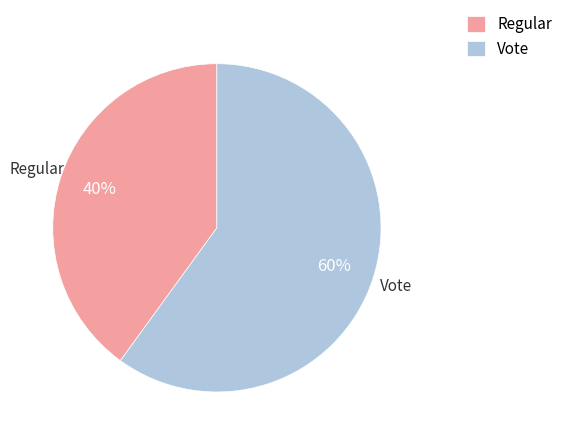

Which slice is the smallest?

Regular